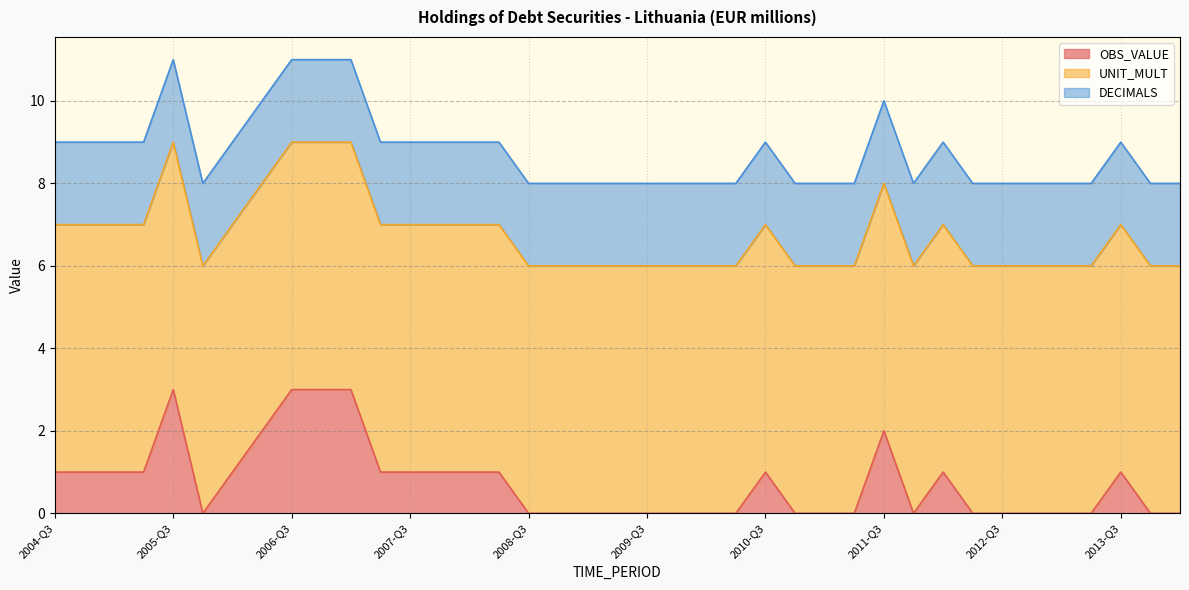

How many lines are shown in the chart?

3